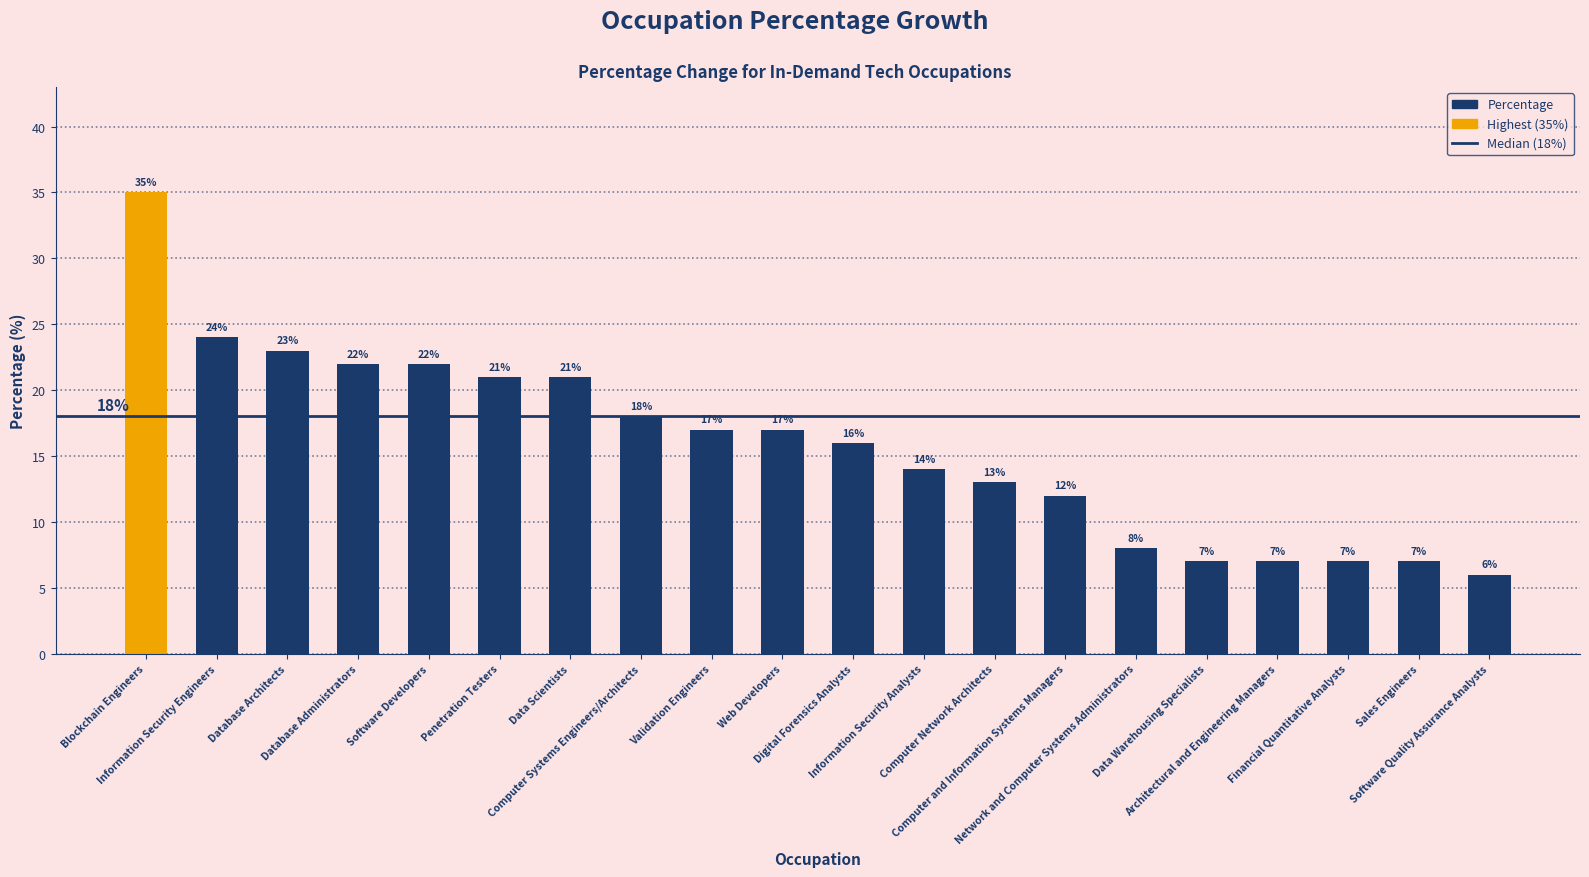

How many data points are less than 17?

10